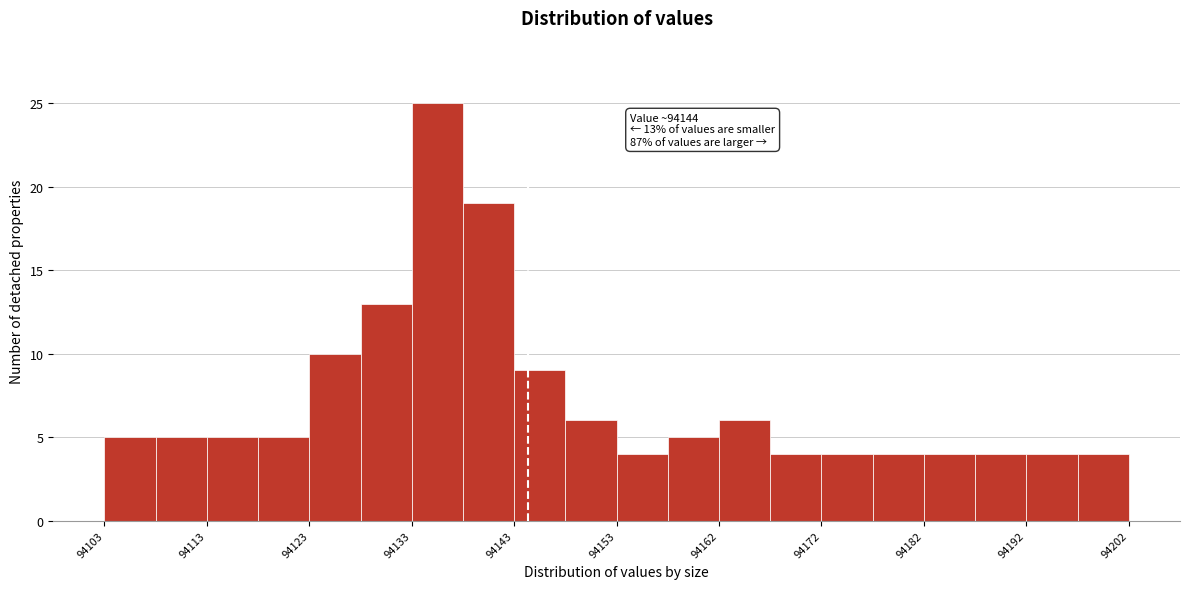

Which range on the x-axis has the tallest bar?

94133 to 94138